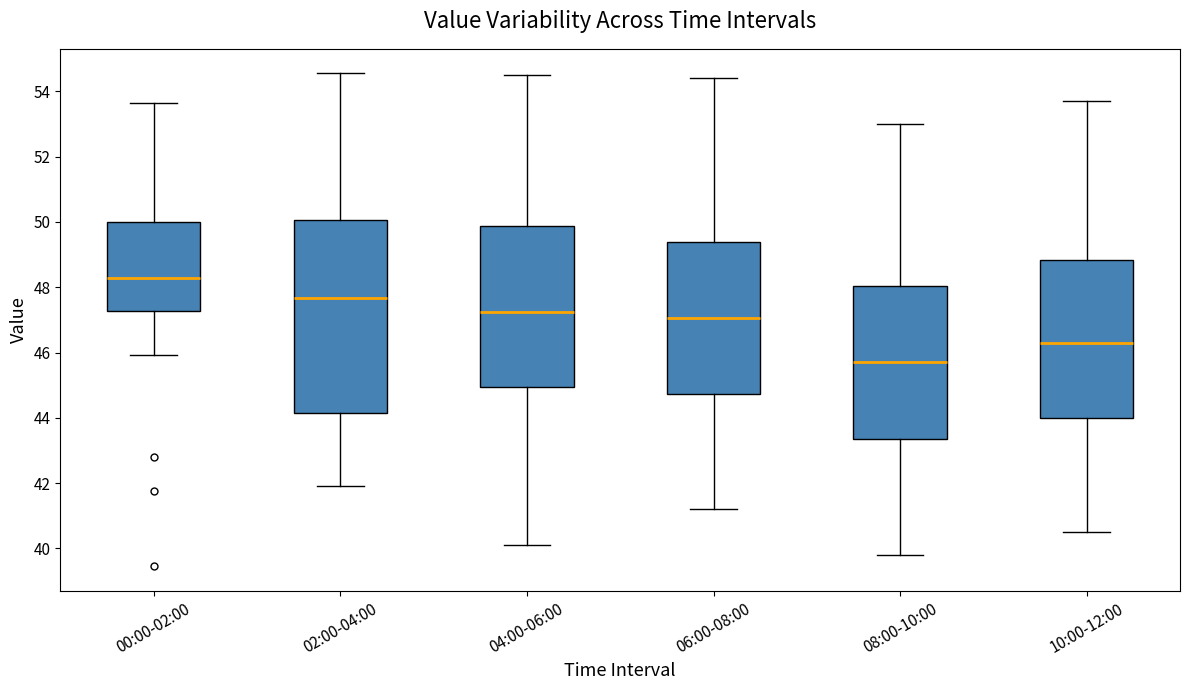

Where is the upper edge of the box for 00:00-02:00 on the y-axis? The values are not printed on the chart, so give them approximately, as read against the axis.

50.0